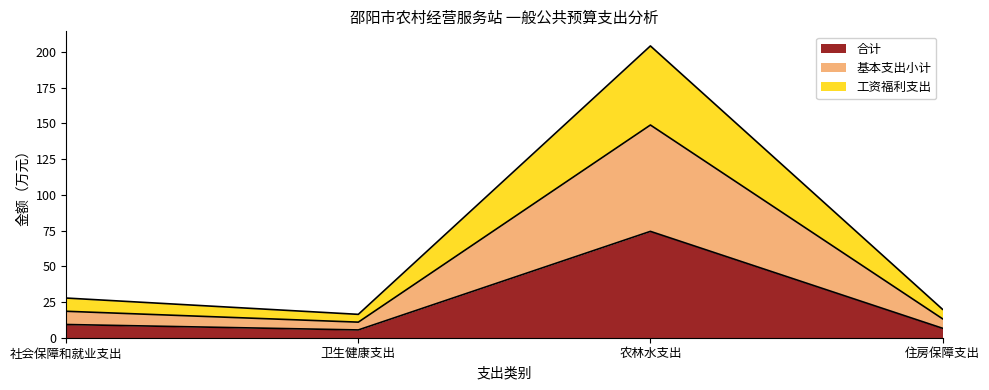

Where is the first local maximum for 基本支出小计?

农林水支出